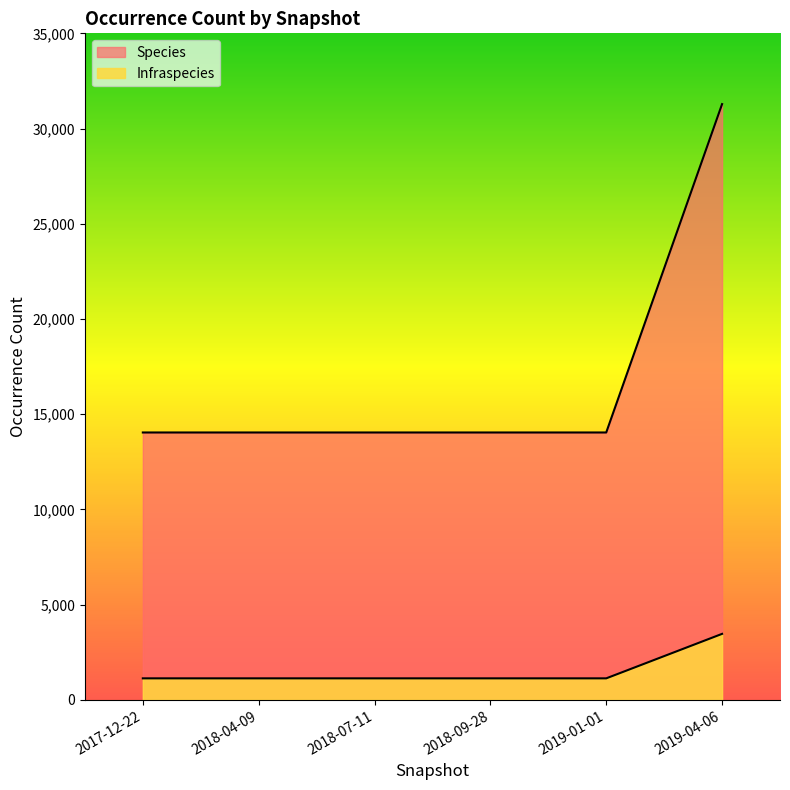

Reading left to right, list all the values displayed in this chart.

Species: 14040	14040	14040	14040	14040	31284
Infraspecies: 1129	1129	1129	1129	1129	3465